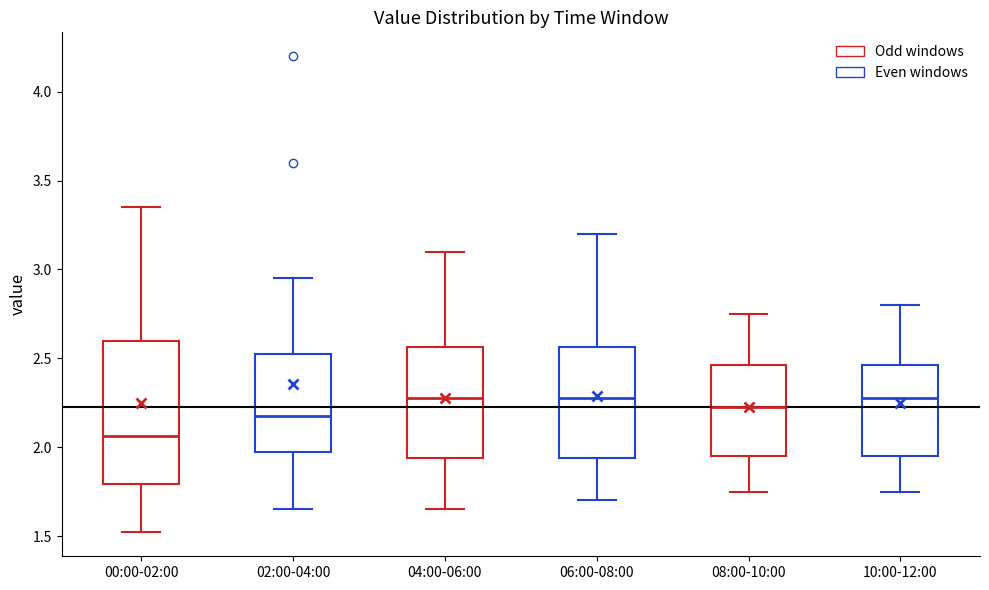

Reading left to right, transcribe this box plot: for each box, give where its median line is, the range the box spans, and where its two whiskers end, as read against the y-axis. The values are not printed on the chart, so give them approximately, as read against the axis.

00:00-02:00: median 2.05, box 1.80 to 2.60, whiskers 1.50 to 3.35
02:00-04:00: median 2.20, box 1.95 to 2.50, whiskers 1.65 to 2.95
04:00-06:00: median 2.30, box 1.95 to 2.55, whiskers 1.65 to 3.10
06:00-08:00: median 2.30, box 1.95 to 2.55, whiskers 1.70 to 3.20
08:00-10:00: median 2.25, box 1.95 to 2.45, whiskers 1.75 to 2.75
10:00-12:00: median 2.30, box 1.95 to 2.45, whiskers 1.75 to 2.80